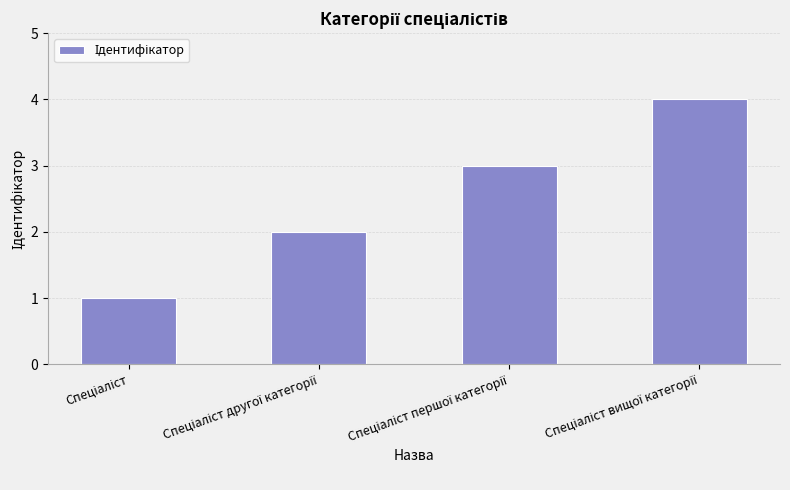

What is the minimum value shown in the chart?

1